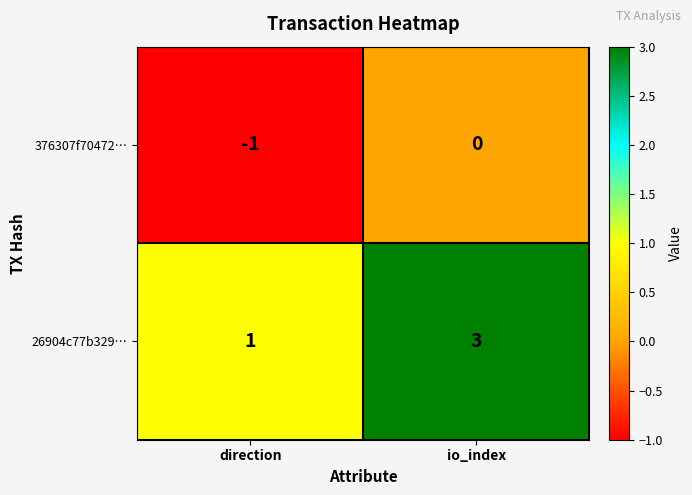

At which category is the sum across all series the highest?

io_index